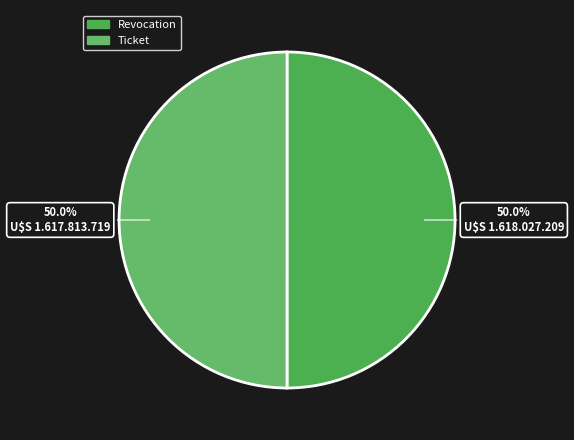

What is the change in value from Revocation to Ticket?

-213490